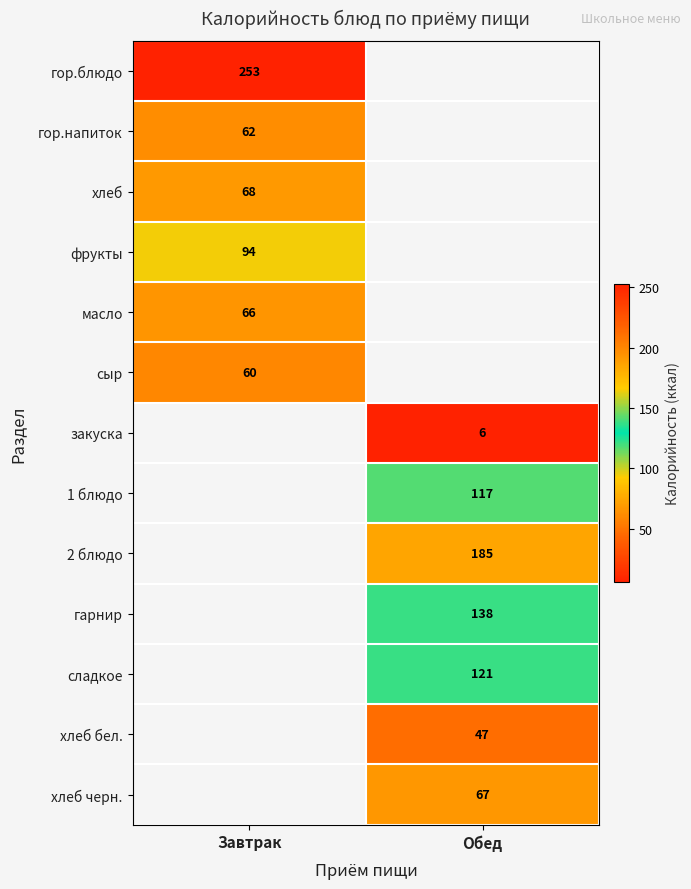

True or false: сыр has a value of 34.9 at Завтрак.

False